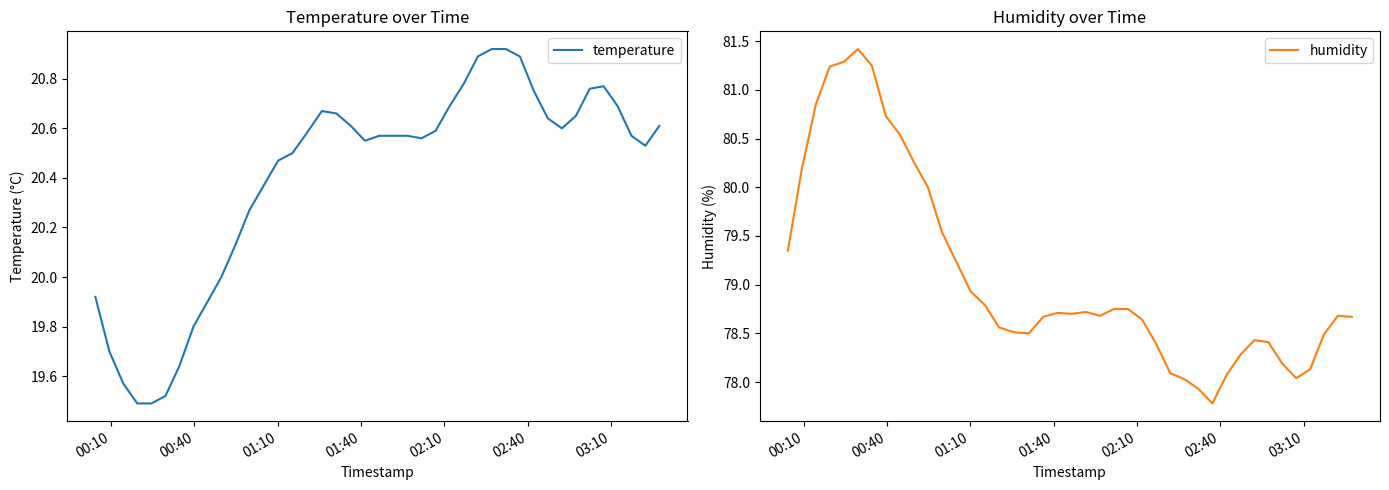

Is this an area chart (filled region under the line)?

No